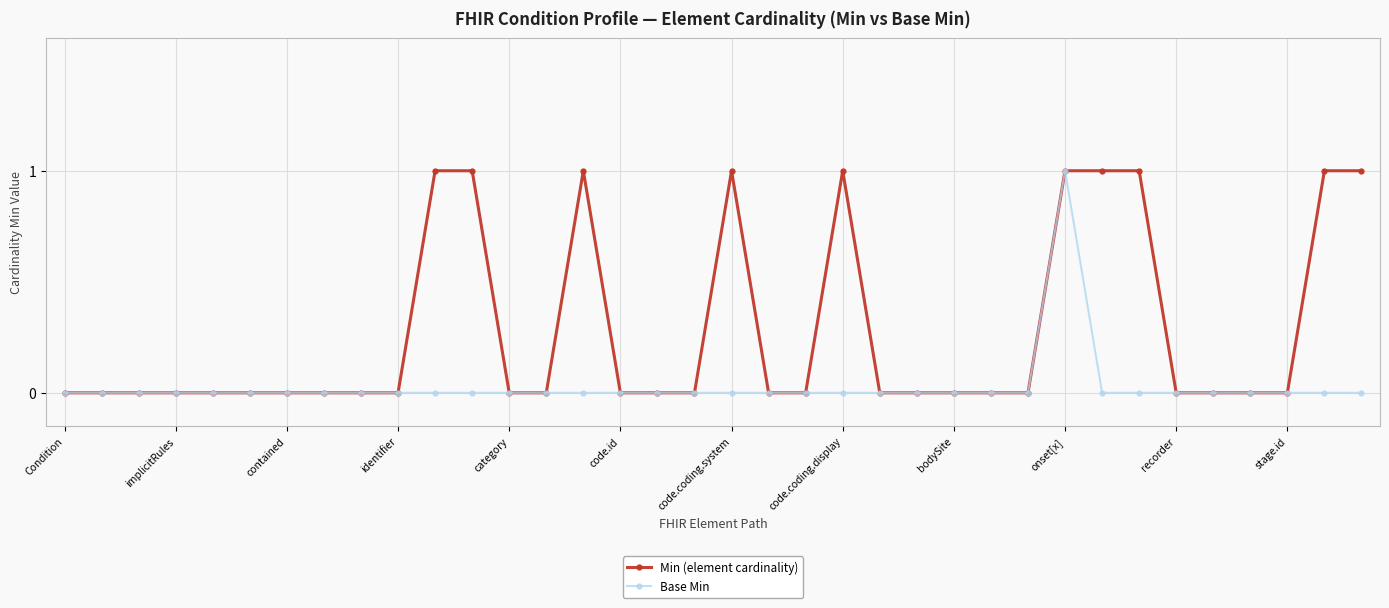

Reading left to right, transcribe all the data shown in this chart.

Min (element cardinality): 0	0	0	0	0	0	0	0	0	0	1	1	0	0	1	0	0	0	1	0	0	1	0	0	0	0	0	1	1	1	0	0	0	0	1	1
Base Min: 0	0	0	0	0	0	0	0	0	0	0	0	0	0	0	0	0	0	0	0	0	0	0	0	0	0	0	1	0	0	0	0	0	0	0	0